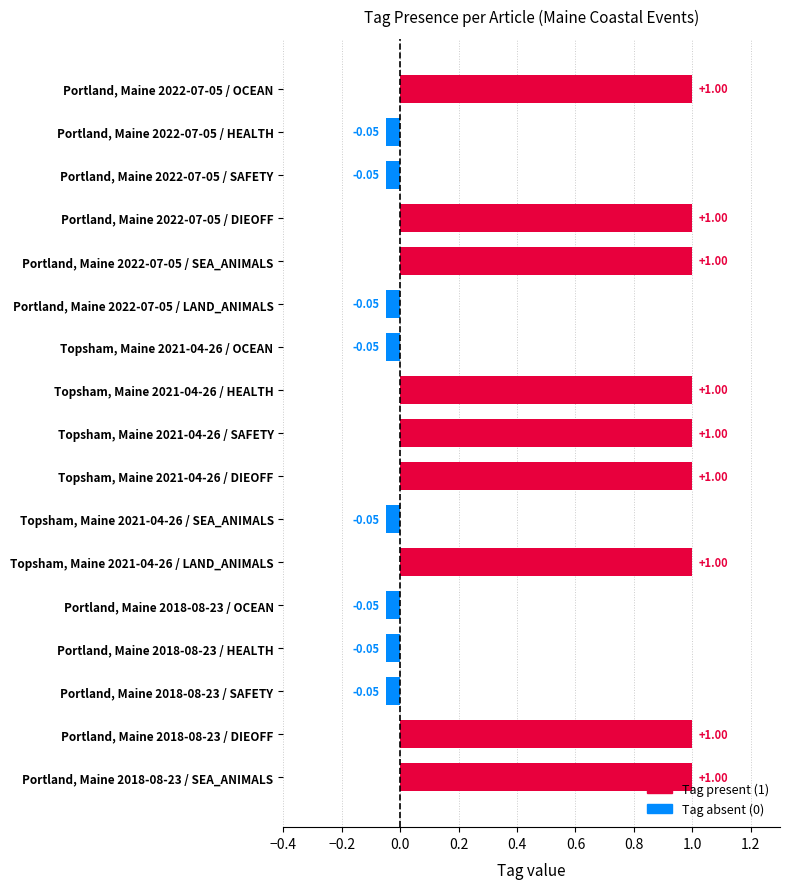

What is the average value?

0.5